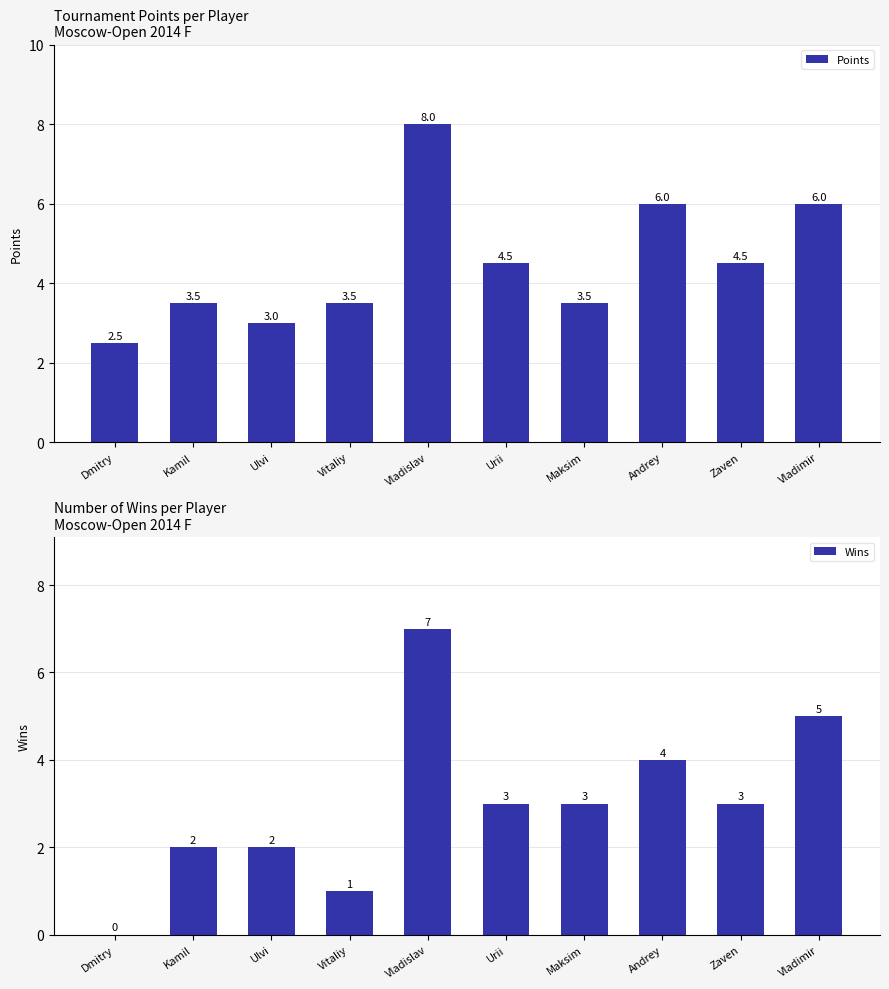

Is the value of Wins at Vladislav greater than the value of Points at Vladimir?

Yes